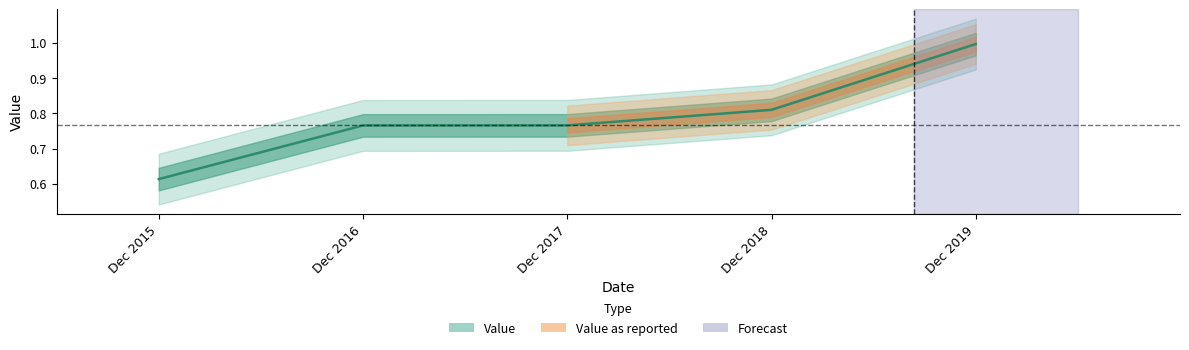

The chart shows a value of 0.8 at Dec 2016. True or false?

True